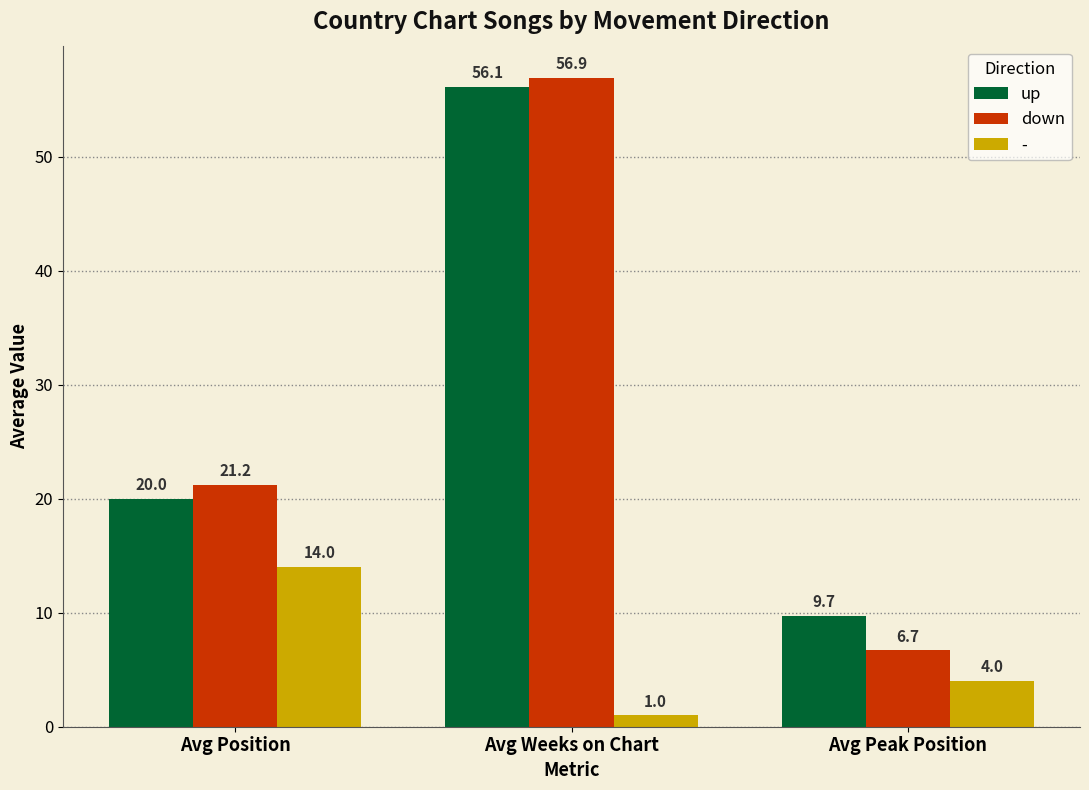

What is the difference between the maximum and minimum values in the down series?

50.2